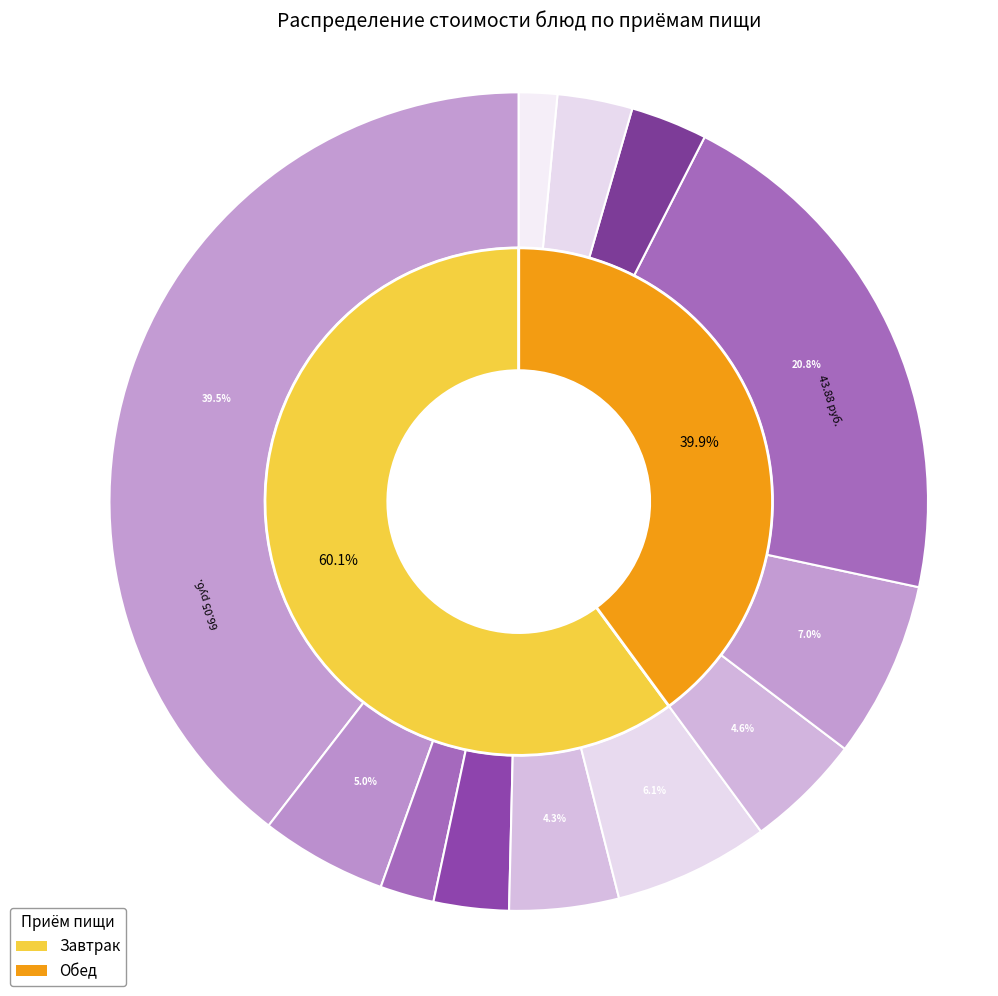

Is it true that Батон нарезной (завтрак) is 1% of the pie?

False